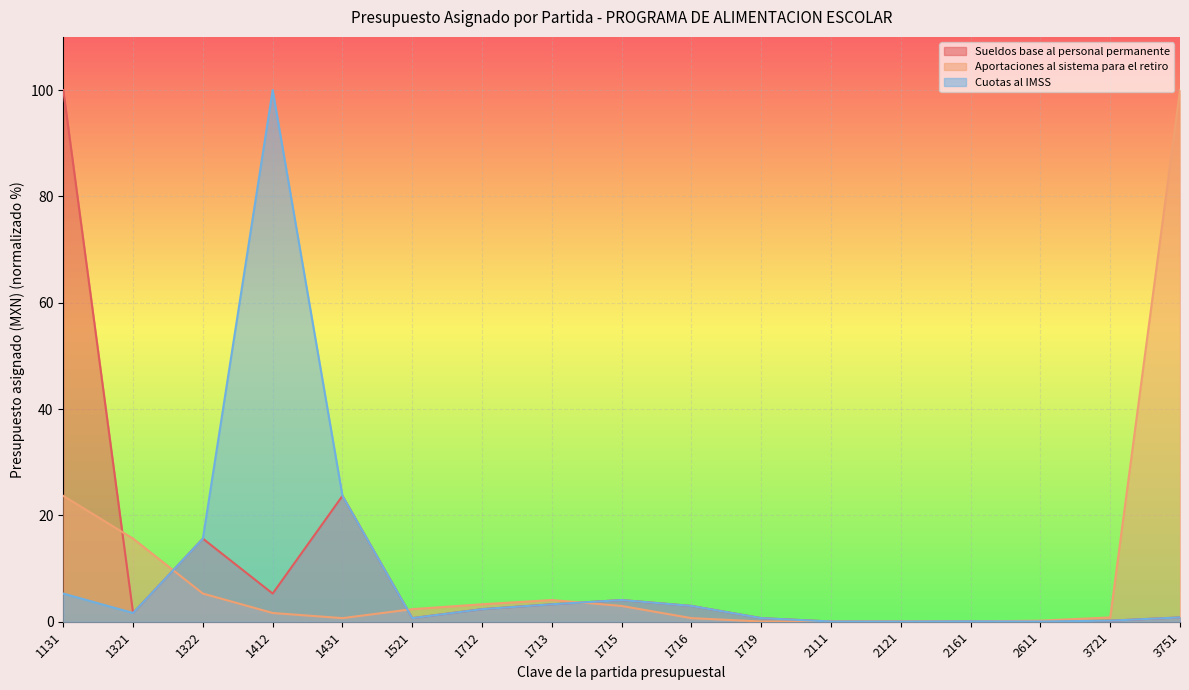

After their last crossing, which series has the higher values: Aportaciones al sistema para el retiro or Cuotas al IMSS?

Aportaciones al sistema para el retiro